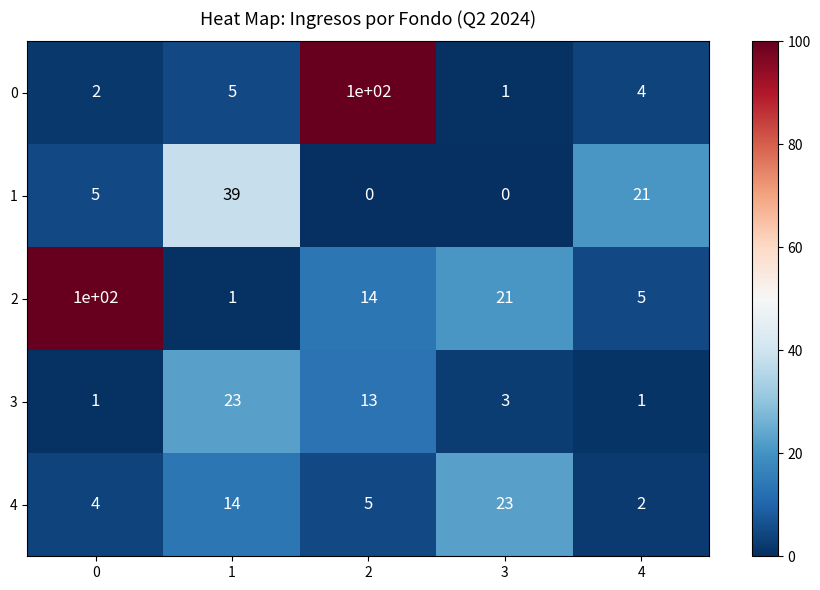

What is the difference between the second highest and minimum values in the 3 series?

12